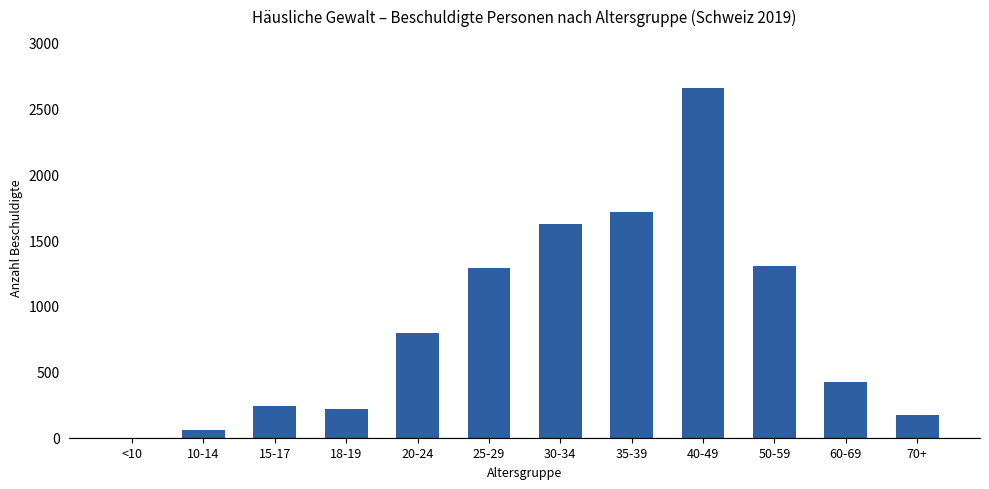

What is the sum of all values?

10492